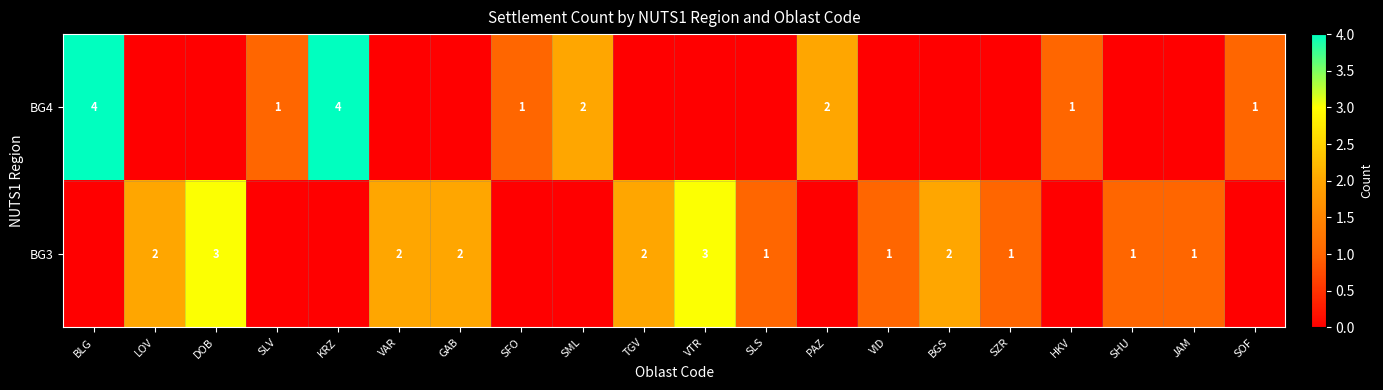

What is the sum of the BG3 values at GAB and SLS?

3